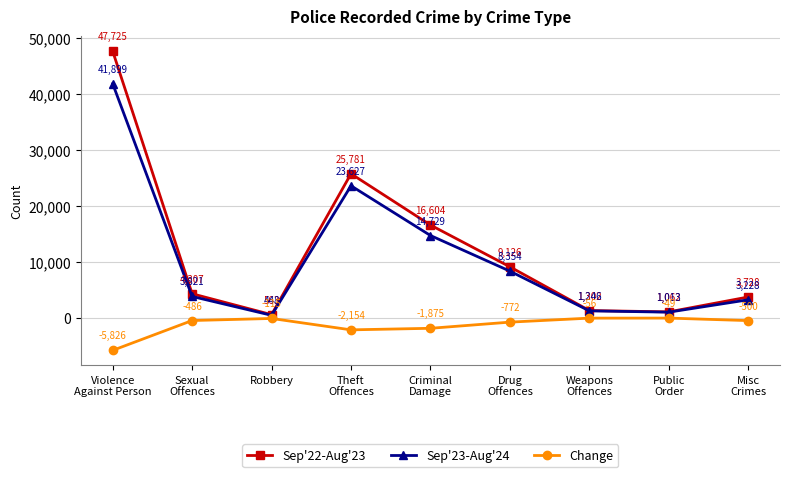

Which series has the largest total across all categories?

Sep'22-Aug'23